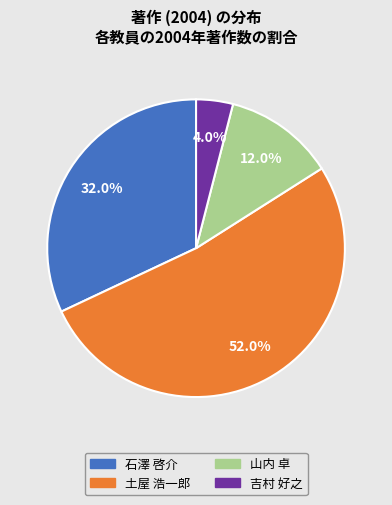

Count the number of slices in the pie.

4